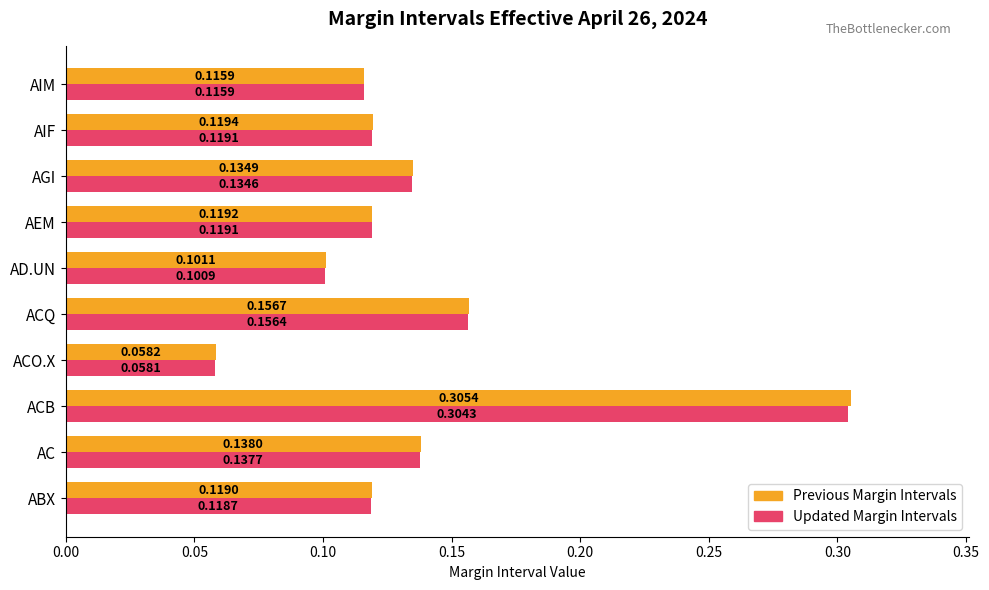

Where is Updated Margin Intervals nearest to the value 0?

ACO.X